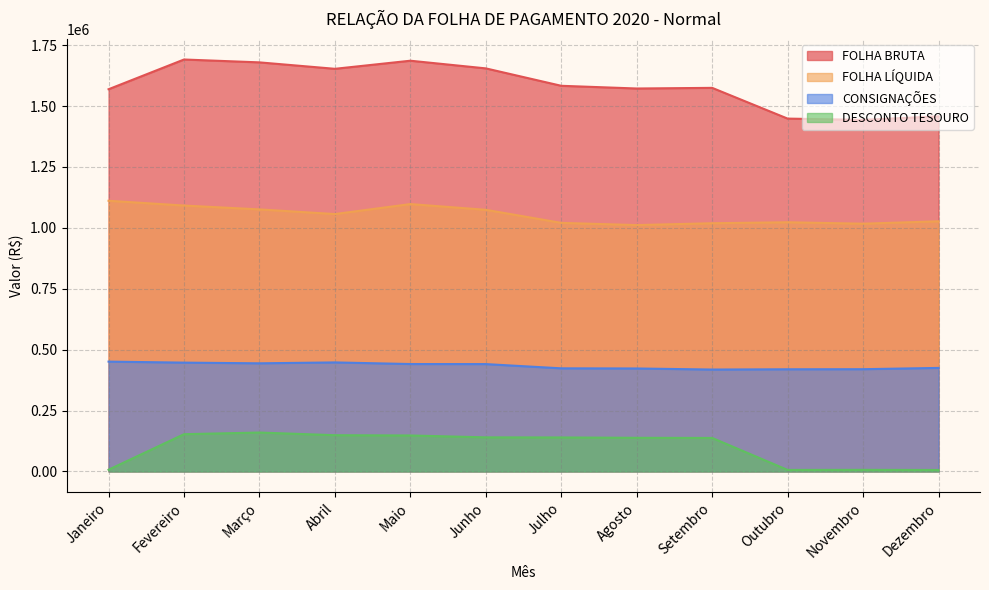

Does the chart display data point markers on the line(s)?

No